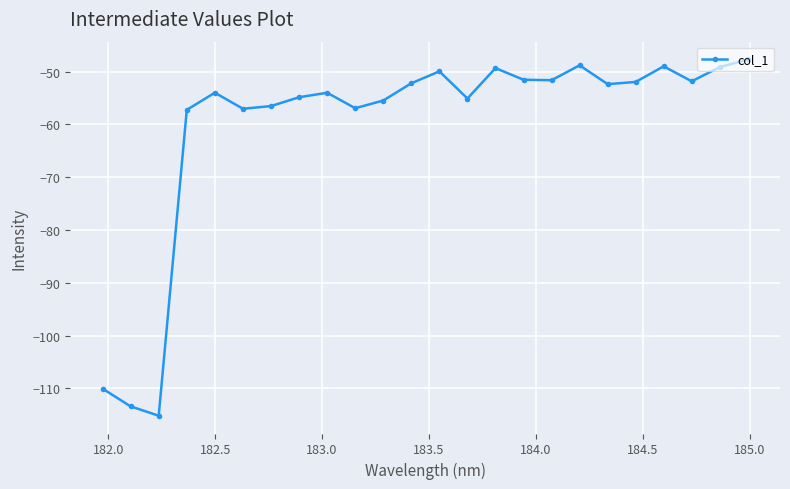

How many lines are shown in the chart?

1